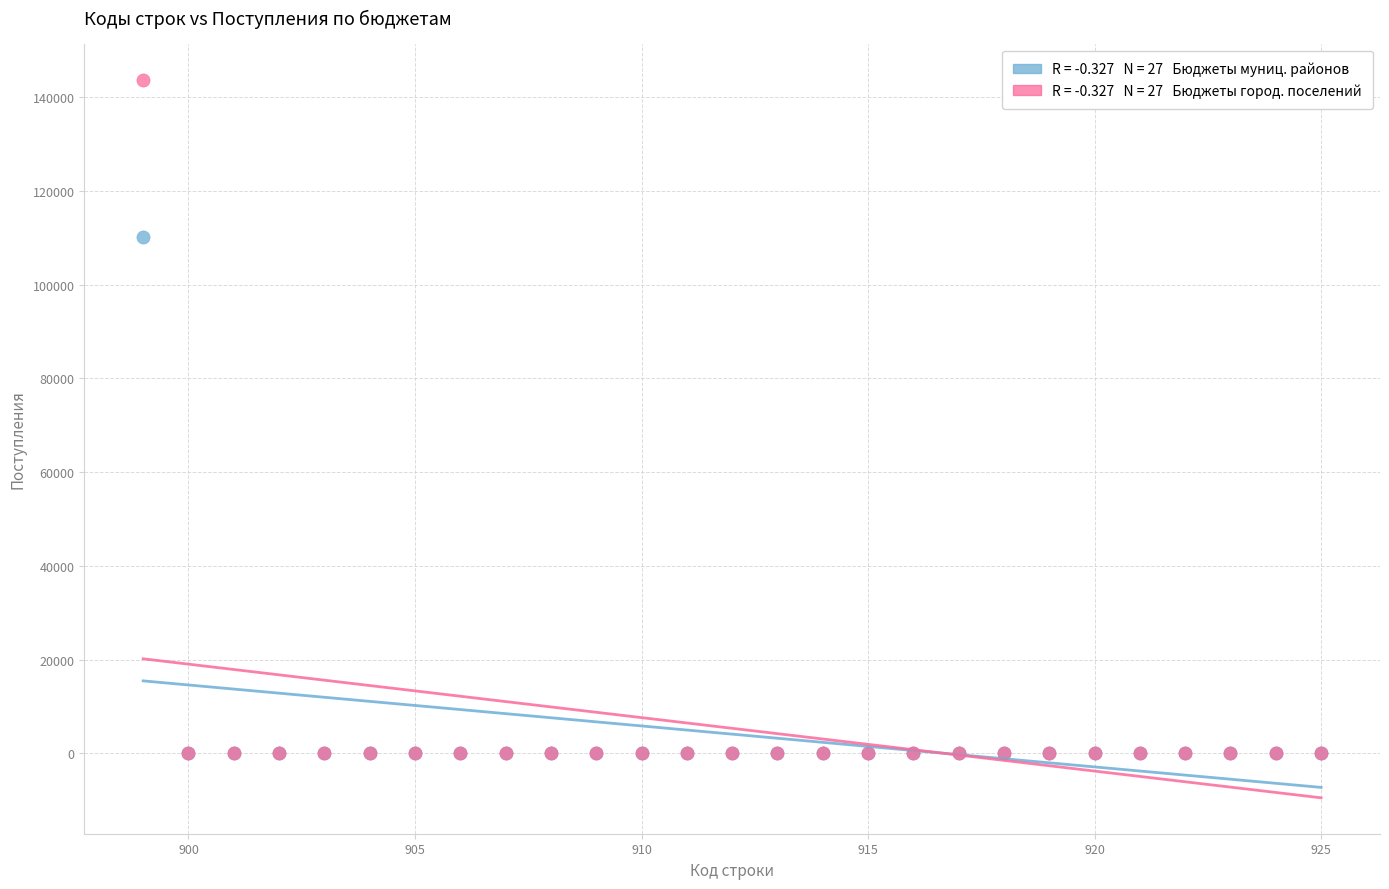

Across all series, what Y value is closest to 71900?

110196